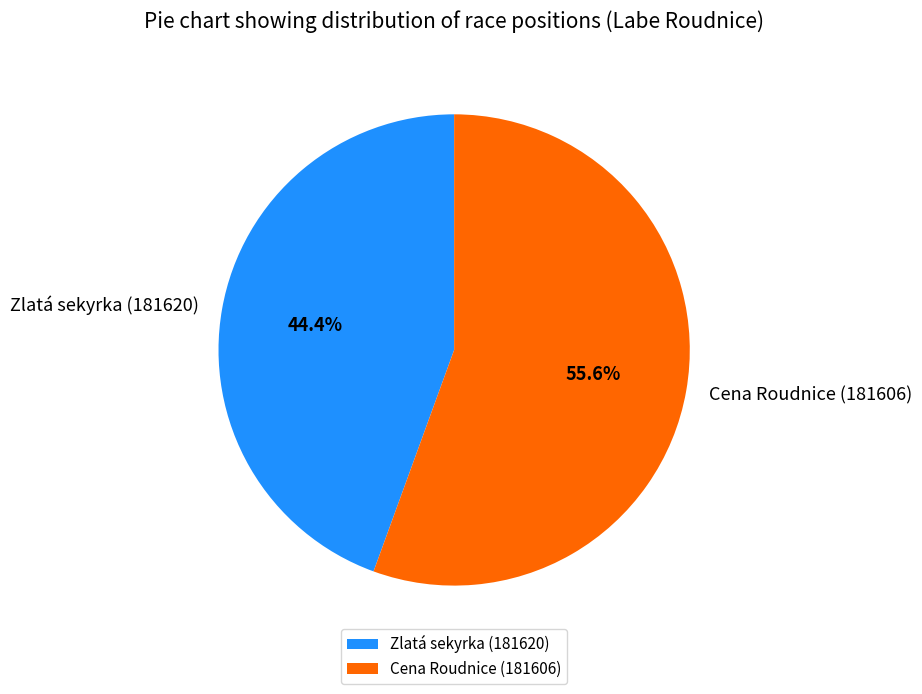

Count the number of slices in the pie.

2